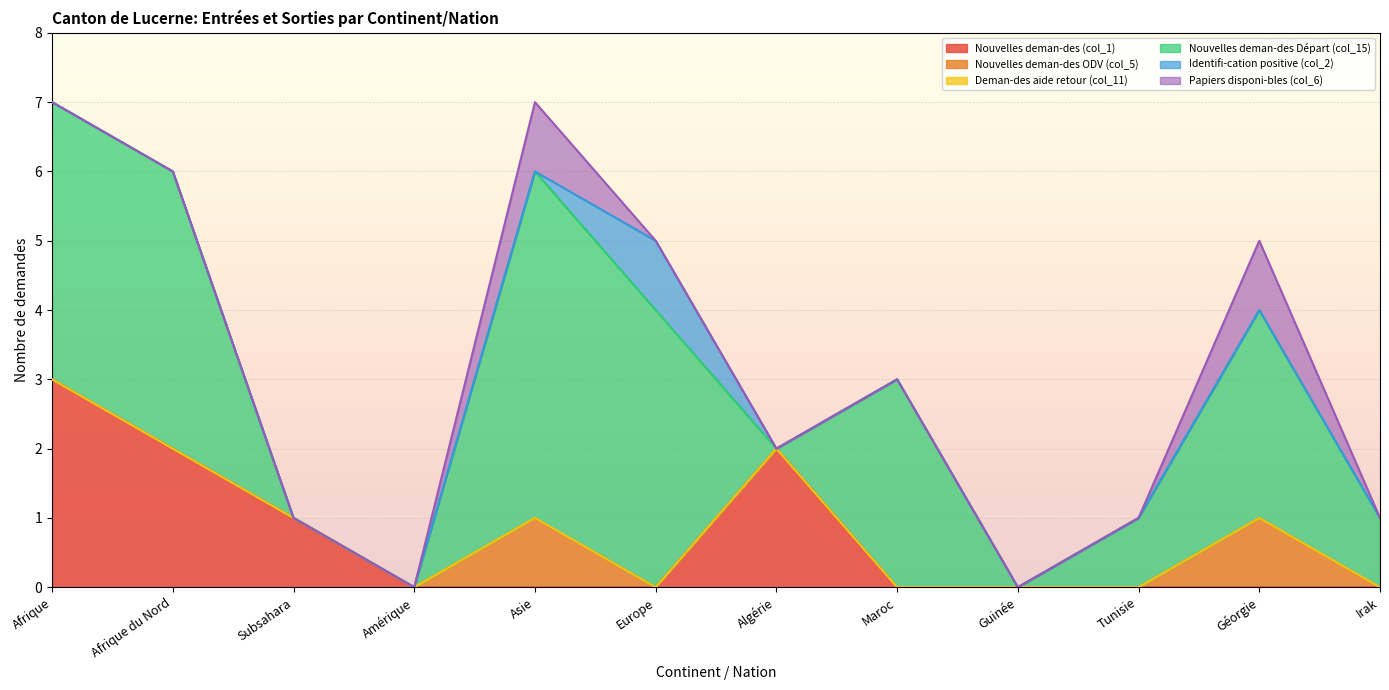

What position from the right is Subsahara?

10